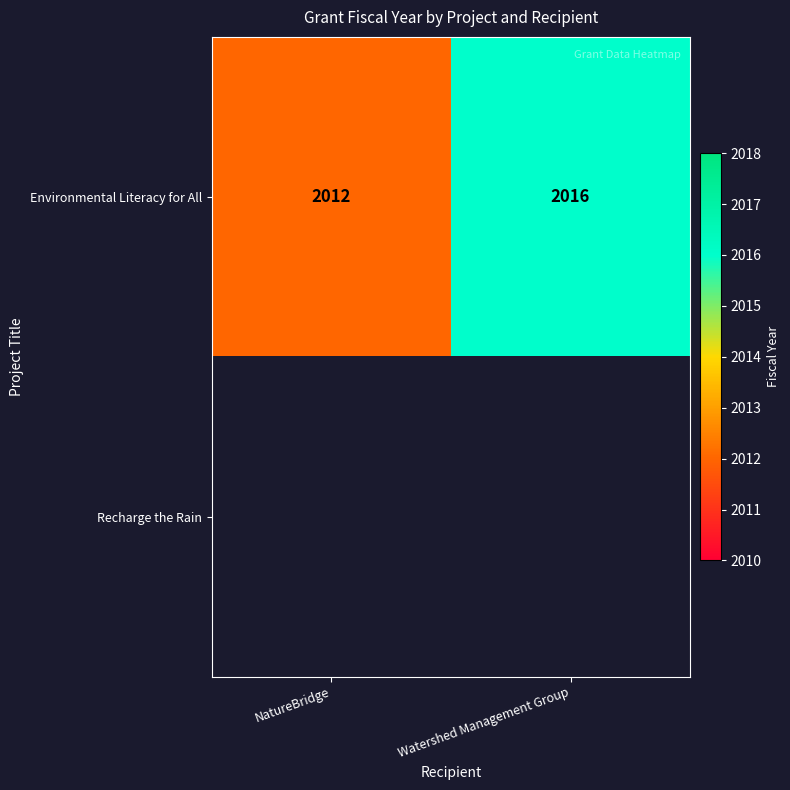

How many categories are shown in the chart?

2